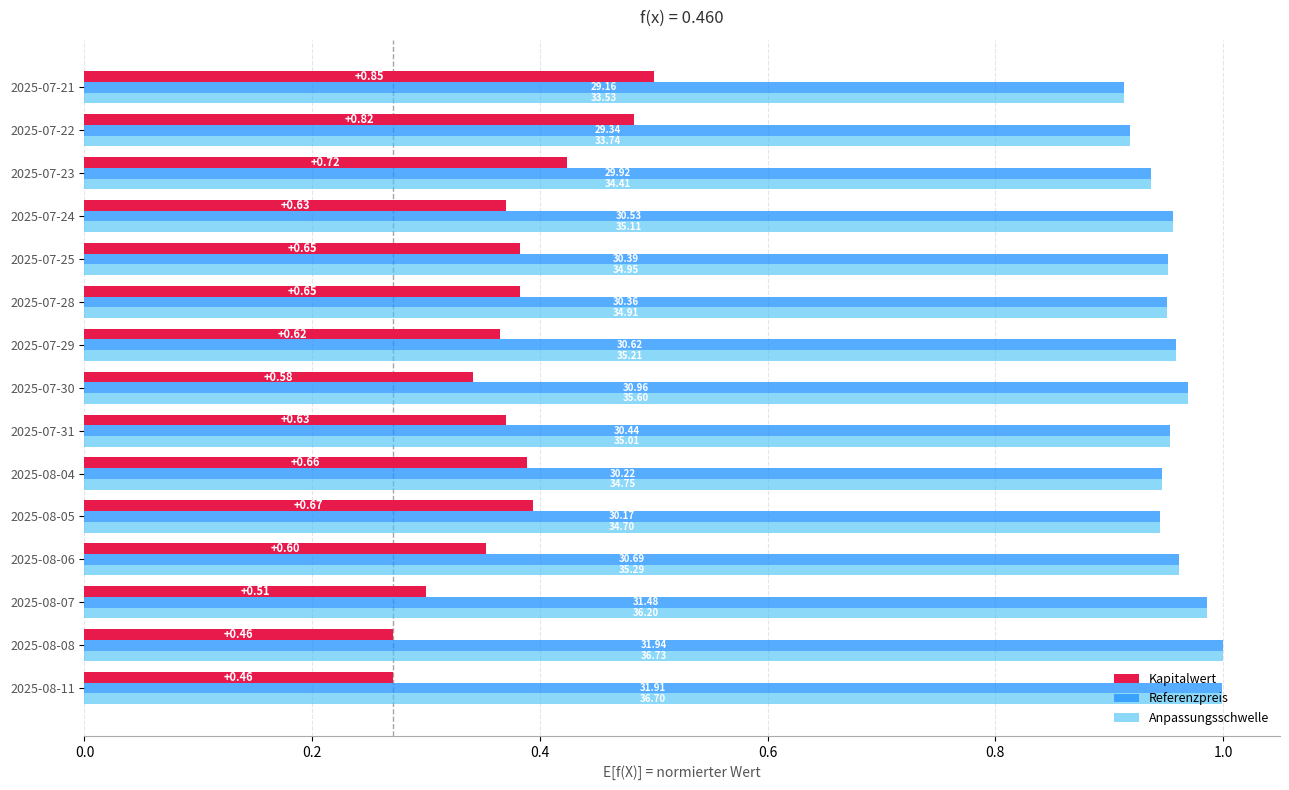

What is the sum of all Anpassungsschwelle values?

14.3